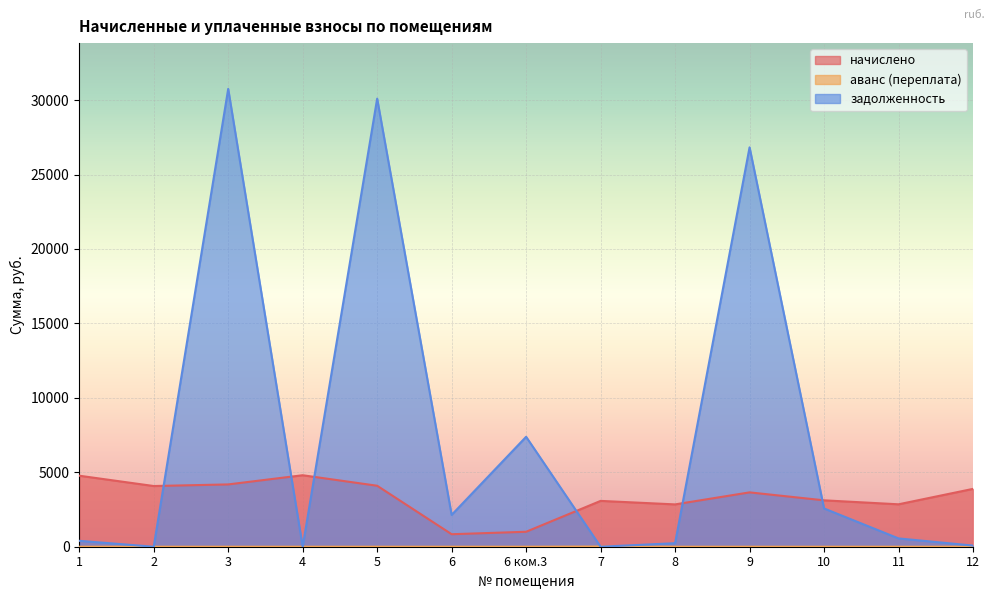

At 5, list the series in order from largest to smallest.

задолженность, начислено, аванс (переплата)